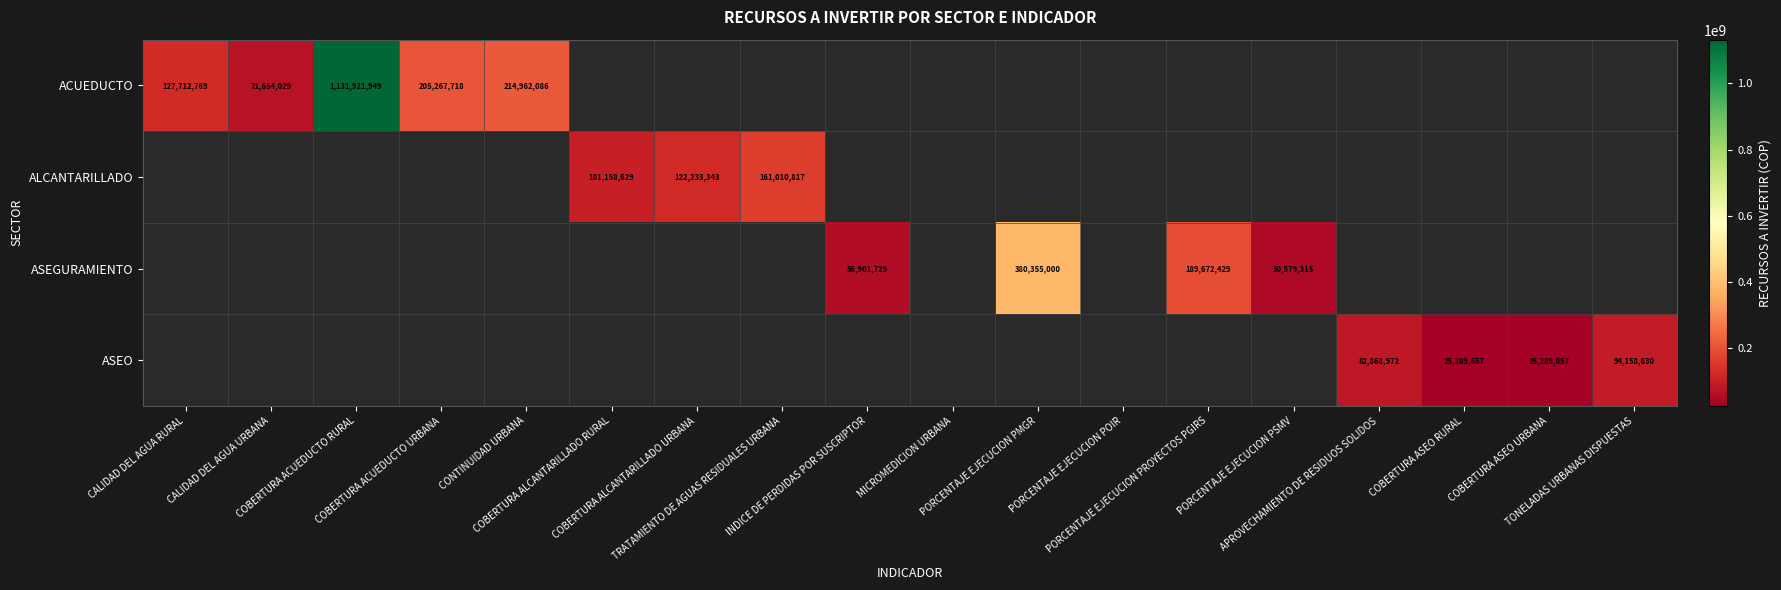

Is the value of ASEO at PORCENTAJE EJECUCION PROYECTOS PGIRS greater than the value of ALCANTARILLADO at PORCENTAJE EJECUCION PROYECTOS PGIRS?

No